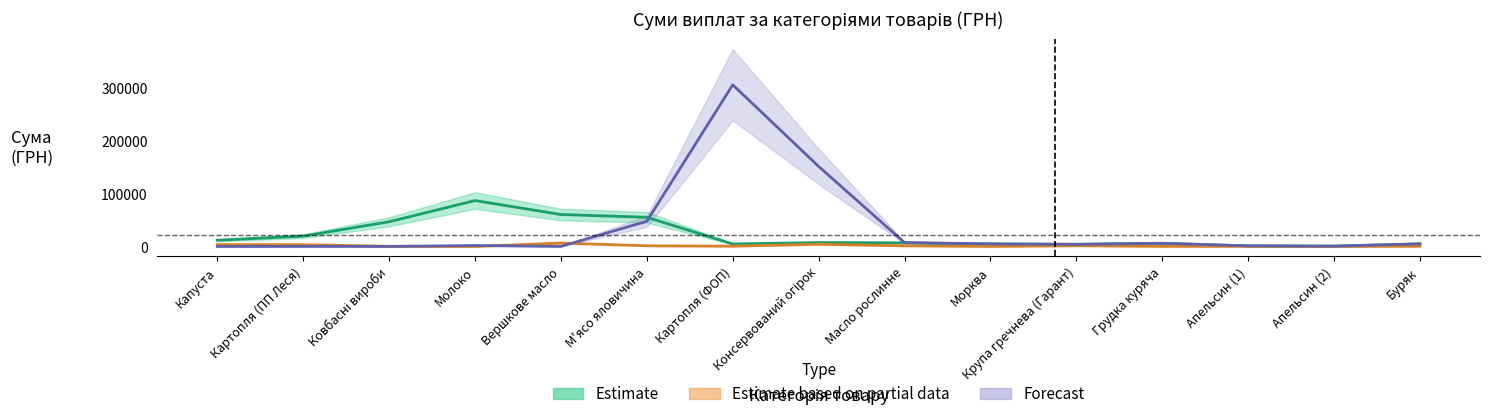

What are all the series names shown in the legend?

Estimate, Estimate based on partial data, Forecast